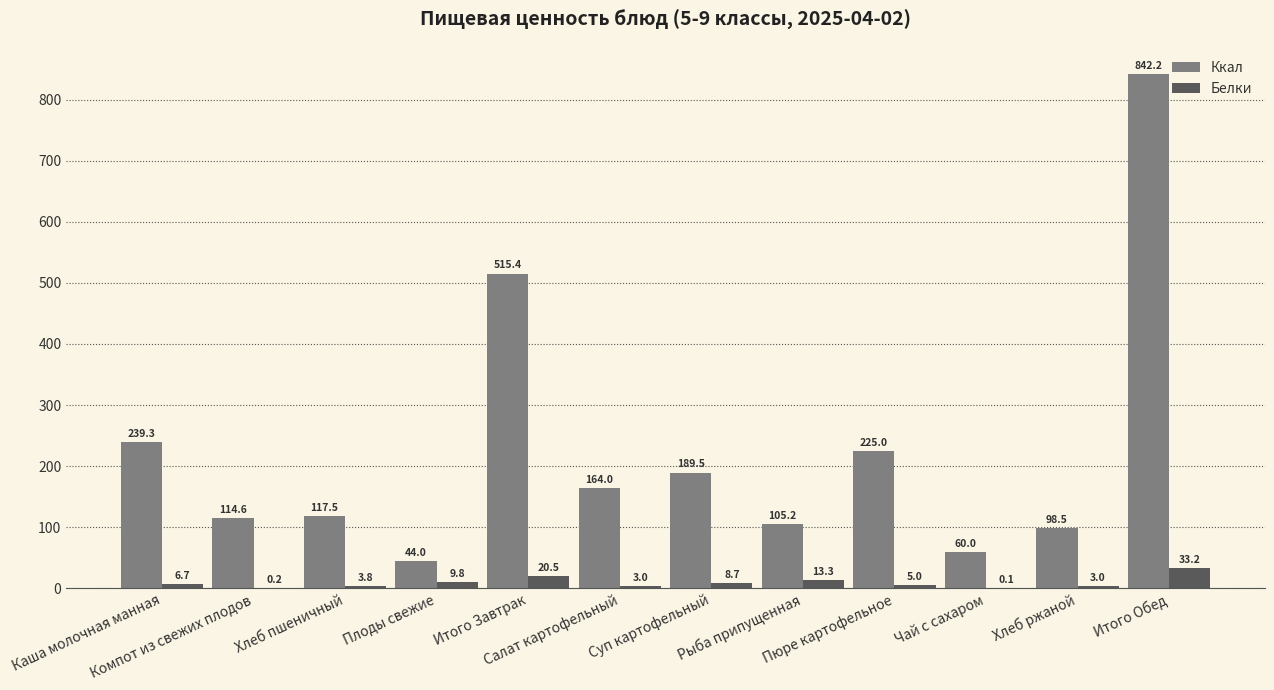

Which label corresponds to the largest value in the chart?

Итого Обед